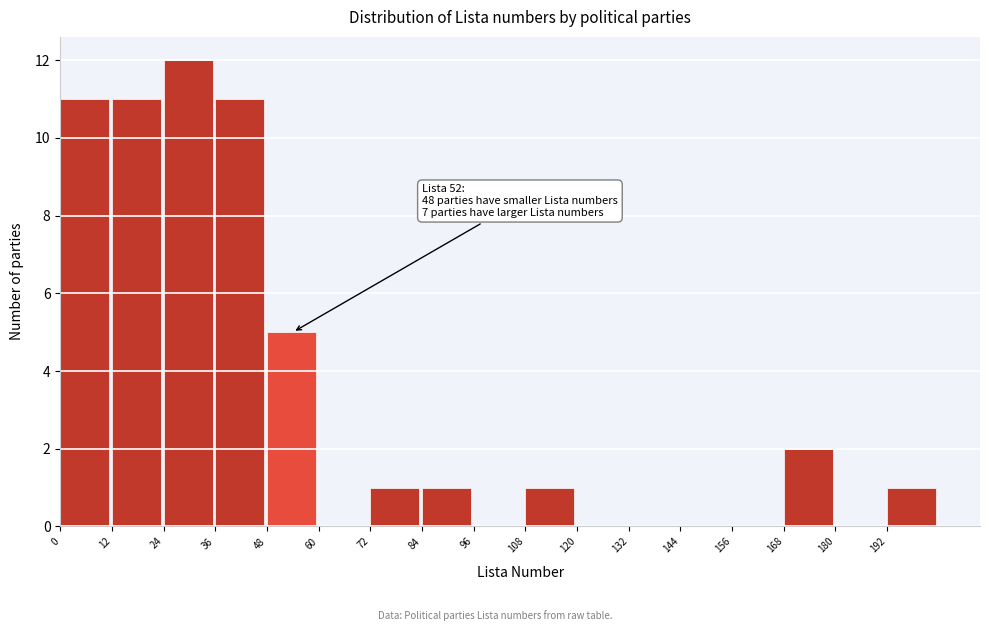

Over which range of the x-axis is the bar tallest?

24 to 36